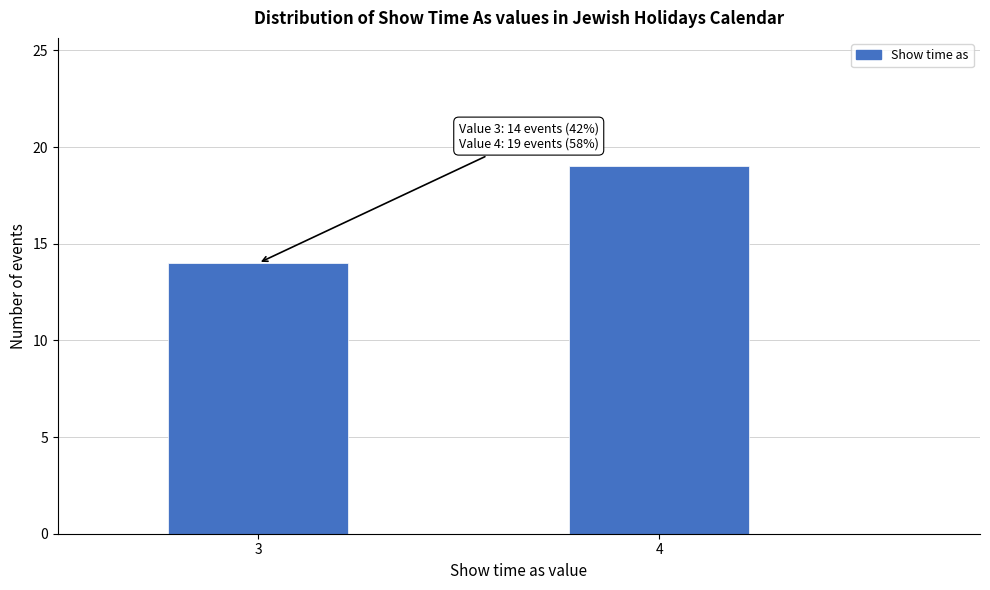

Reading right to left, list all the values displayed in this chart.

19	14